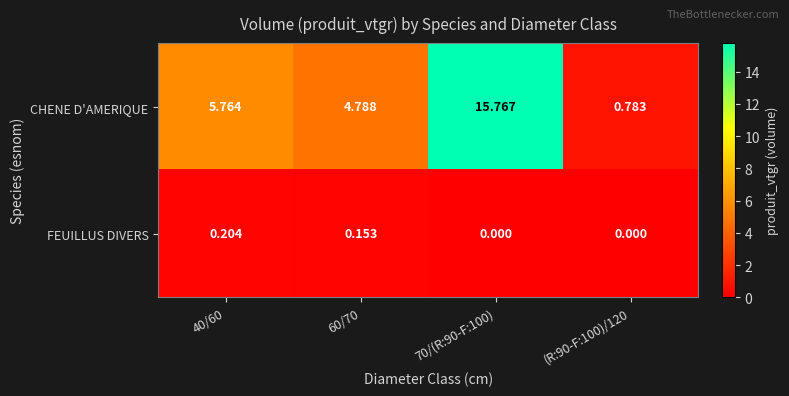

Which series has the widest spread of values?

CHENE D'AMERIQUE